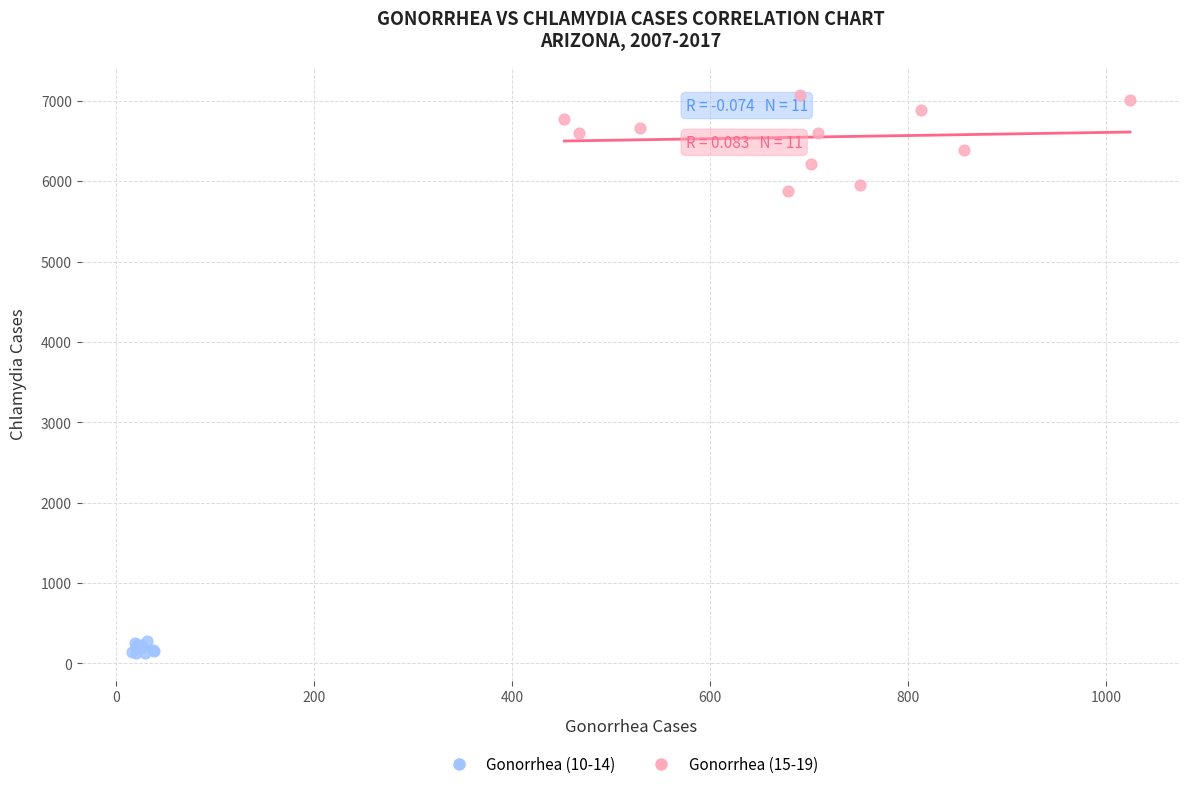

What are all the series names shown in the legend?

Gonorrhea (10-14), Gonorrhea (15-19)